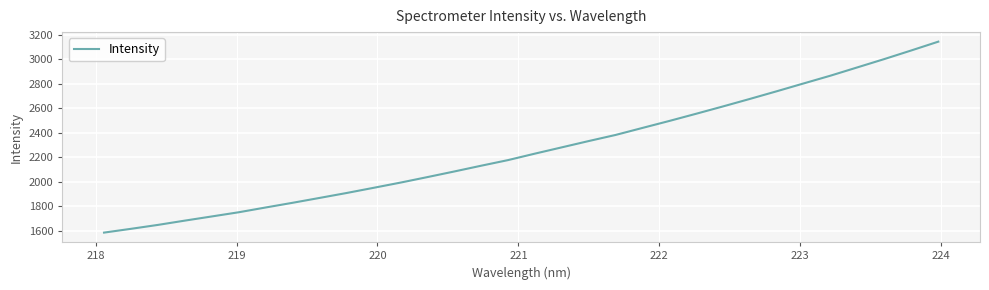

Is this an area chart (filled region under the line)?

No